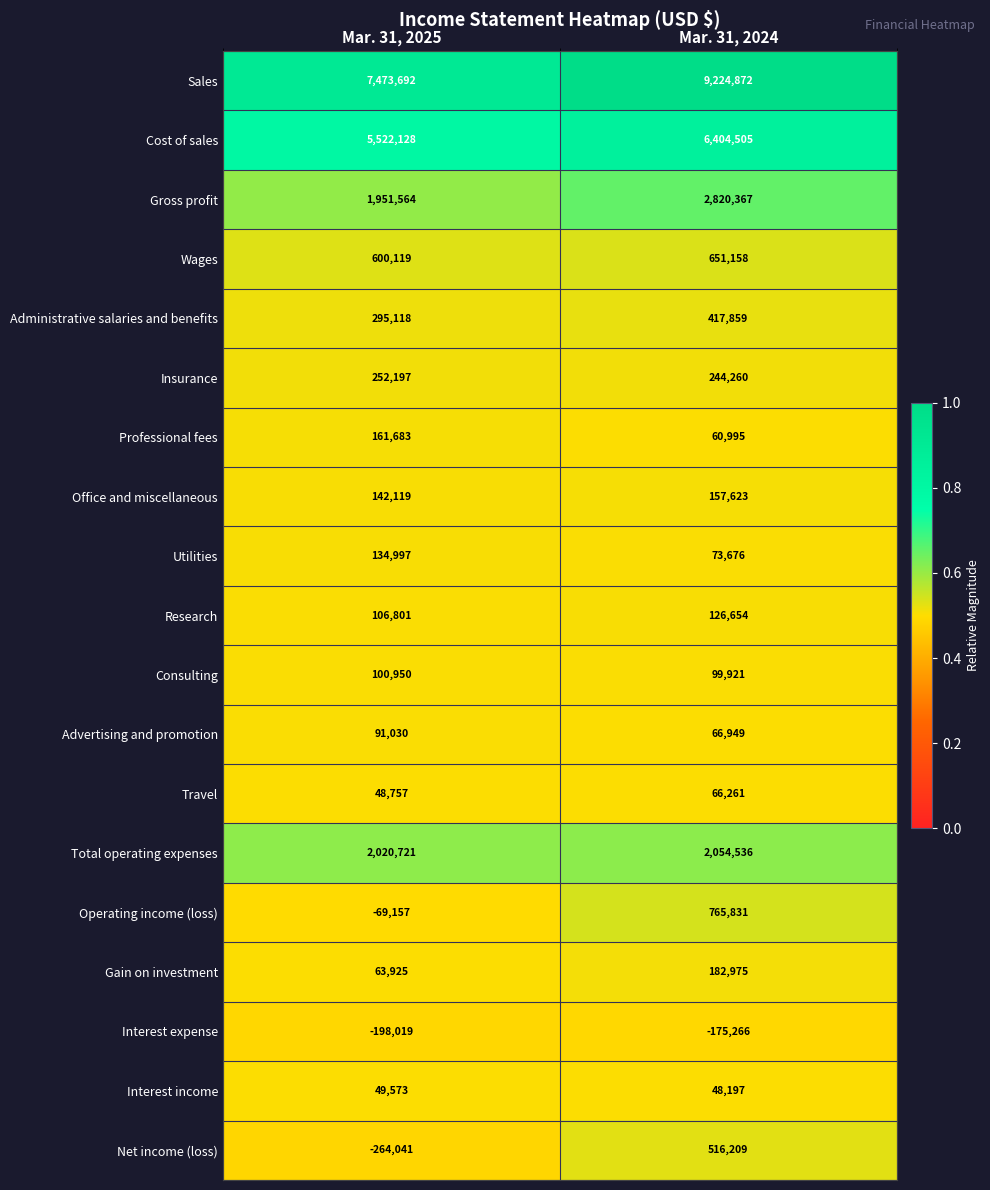

What is the difference between the Wages values at Mar. 31, 2024 and Mar. 31, 2025?

51039